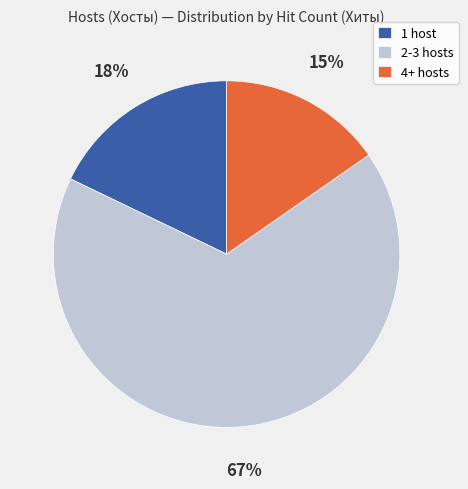

Count the number of slices in the pie.

3